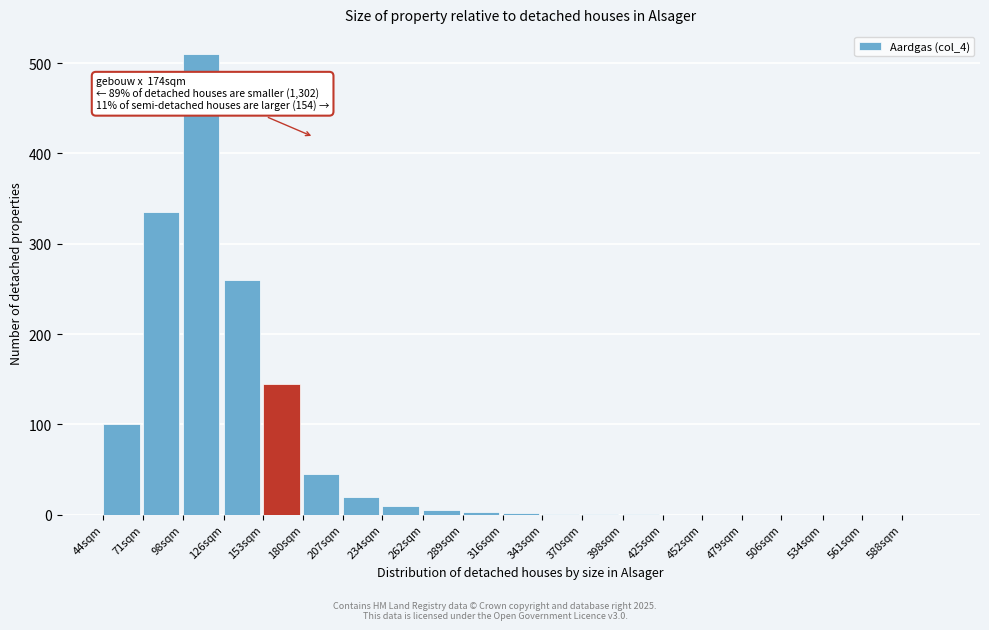

True or false: the data shows 0 at 452sqm.

True